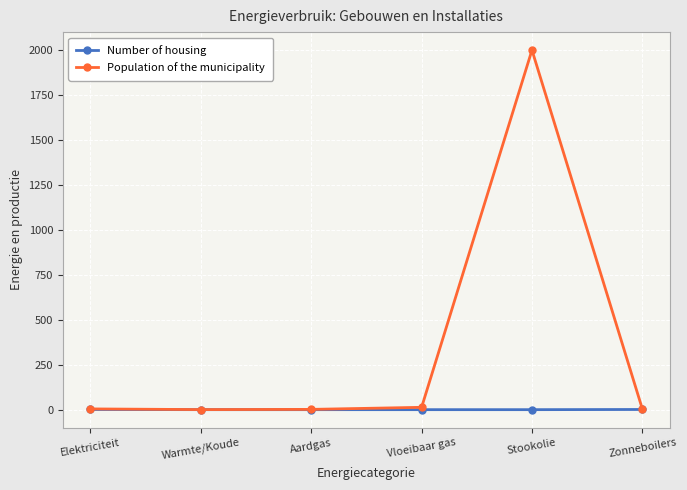

What are all the series names shown in the legend?

Number of housing, Population of the municipality